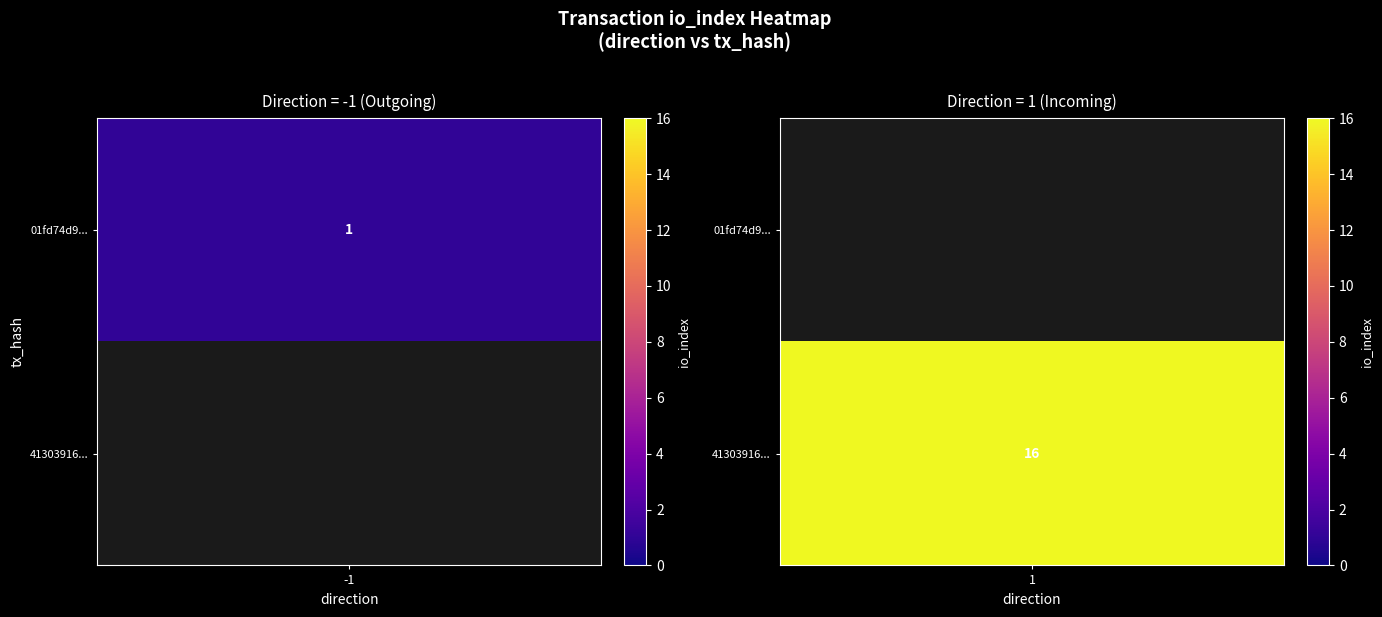

True or false: tx_4130 has a value of 6 at io_index.

False